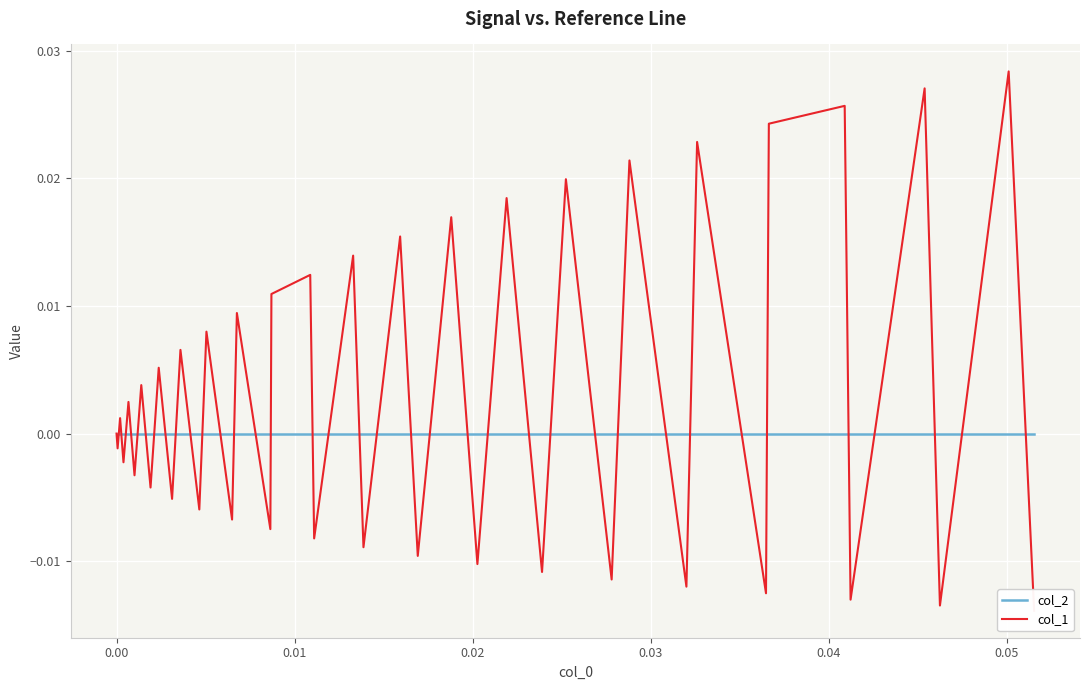

Where do col_1 and col_2 first cross each other?

0.00 and 0.01